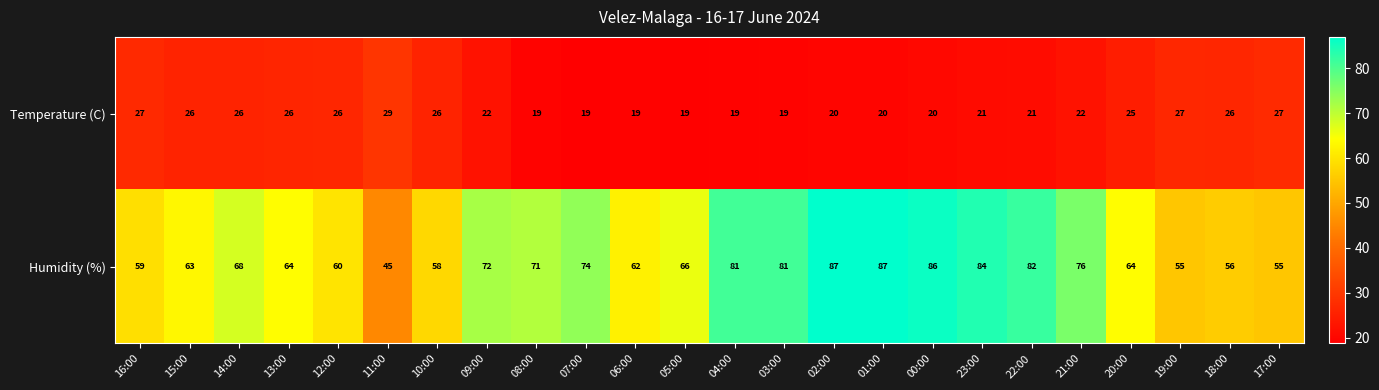

Which series has the largest total across all categories?

Humidity (%)